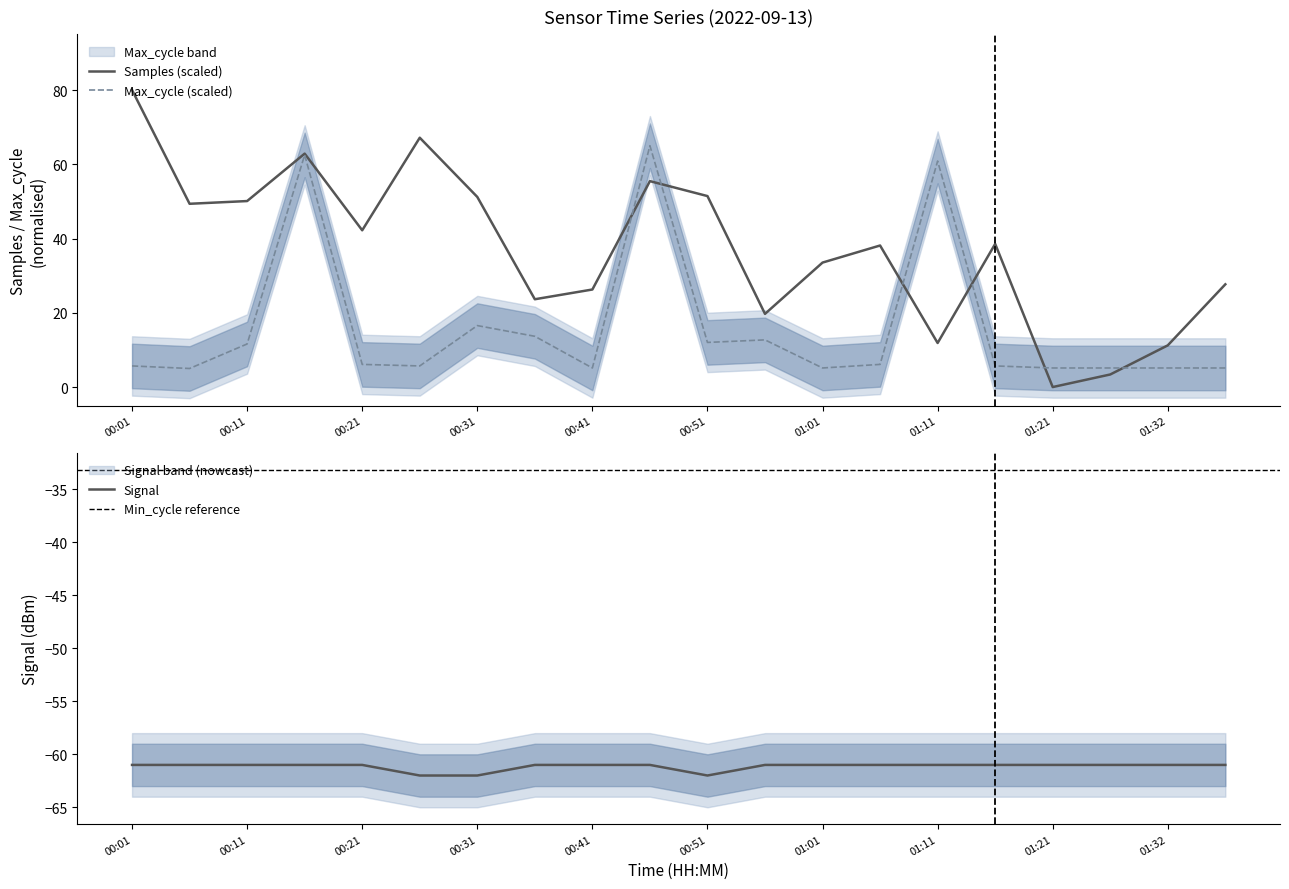

Is the value of Signal at 00:26 greater than the value of Samples at 01:21?

No